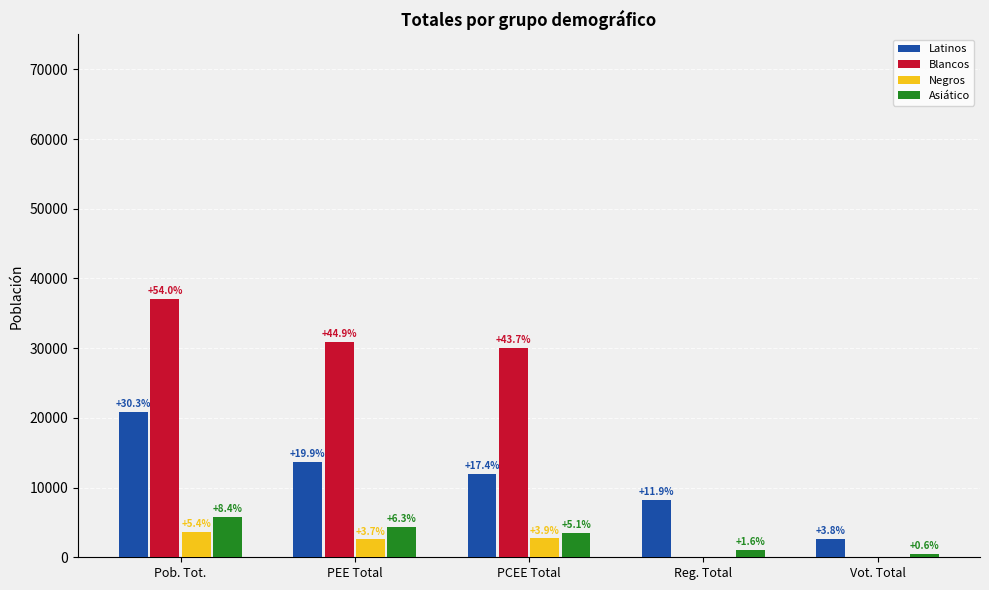

Which series has the widest spread of values?

Blancos